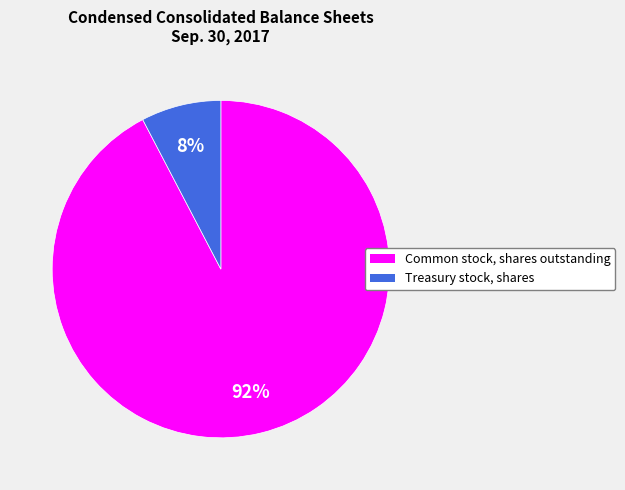

Count the number of slices in the pie.

2